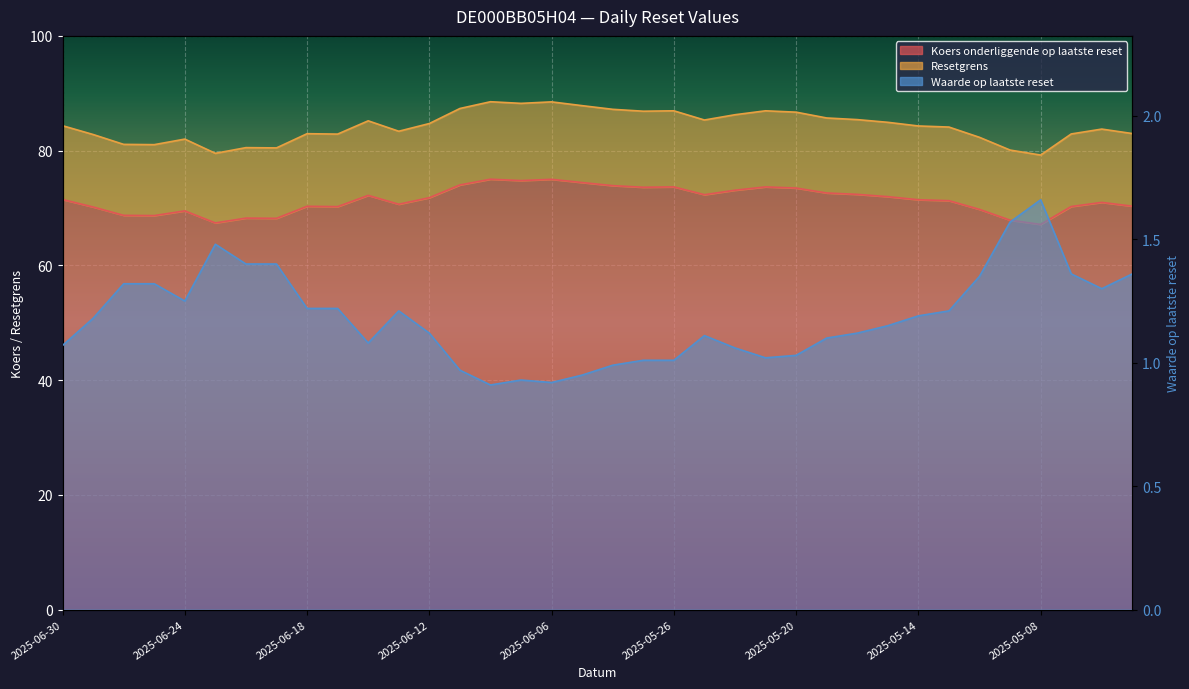

Where is the first local minimum for Resetgrens?

2025-06-25